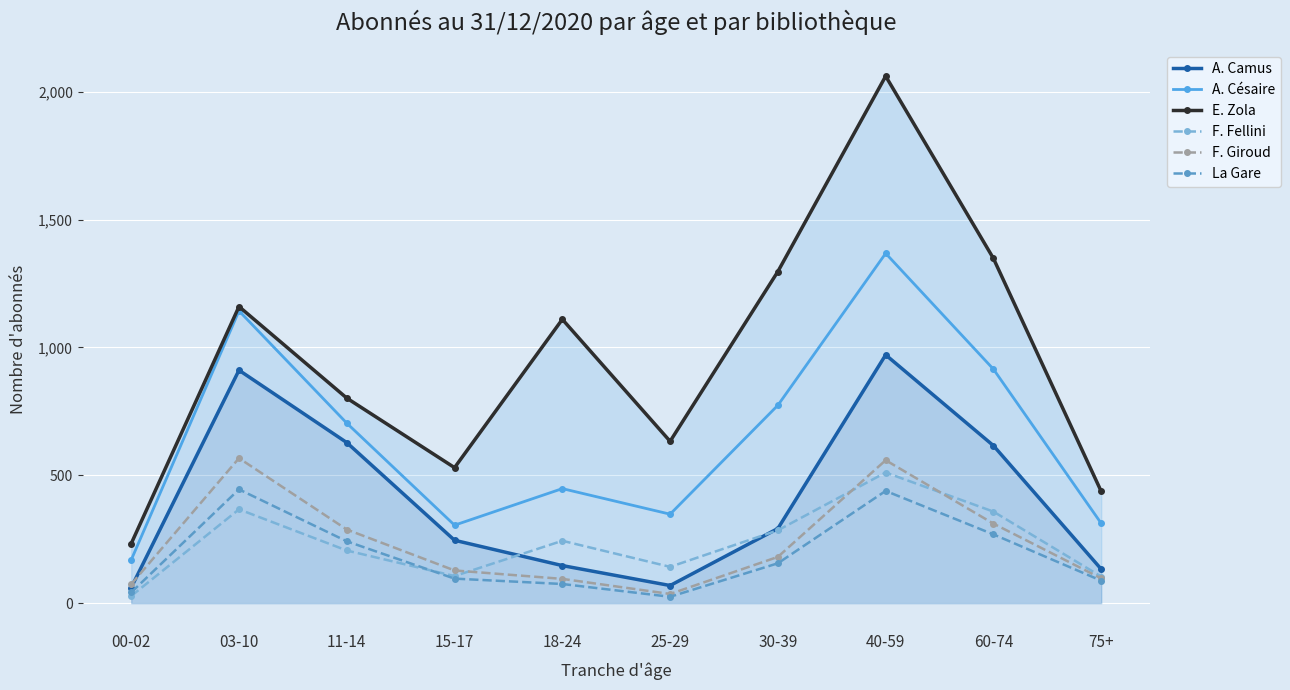

Is the value of F. Giroud at 18-24 greater than the value of A. Camus at 00-02?

Yes